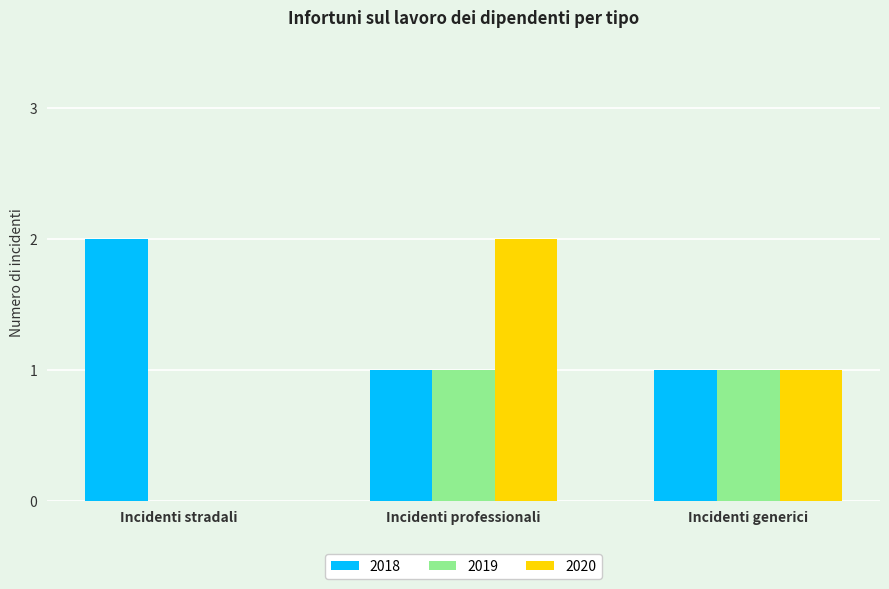

What is the maximum value shown in the chart?

2